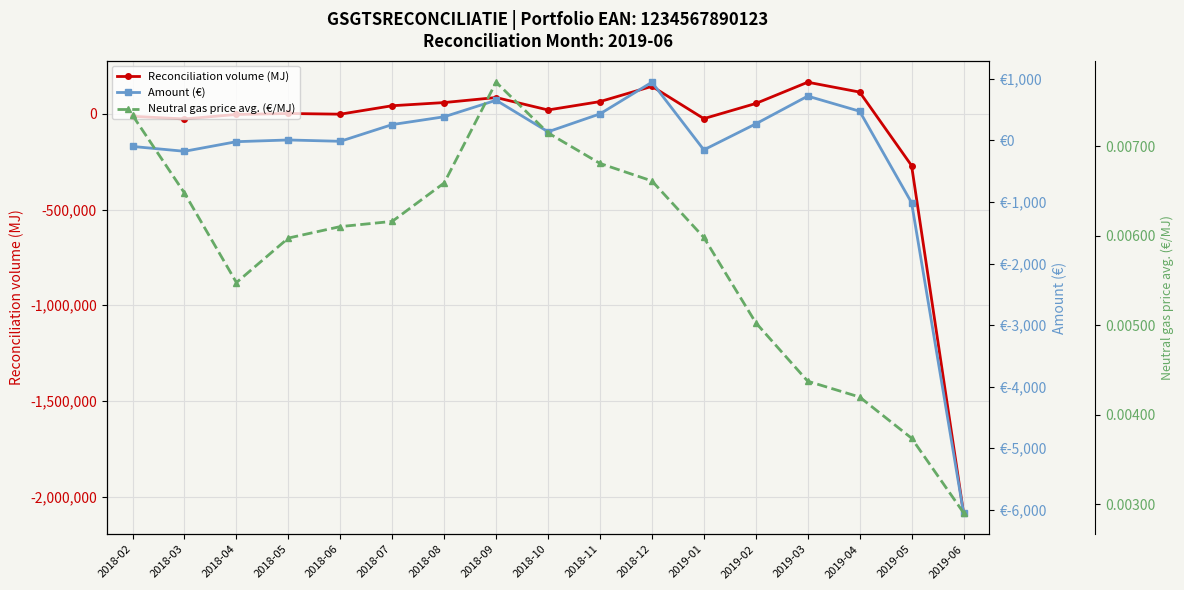

Which series has the largest range (max minus min)?

Reconciliation volume (MJ)